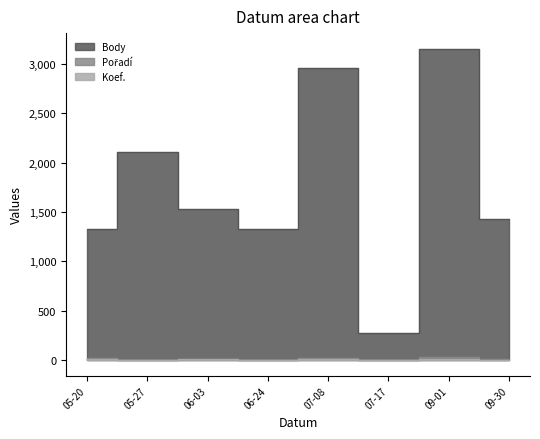

At which category is the sum across all series the highest?

09-01